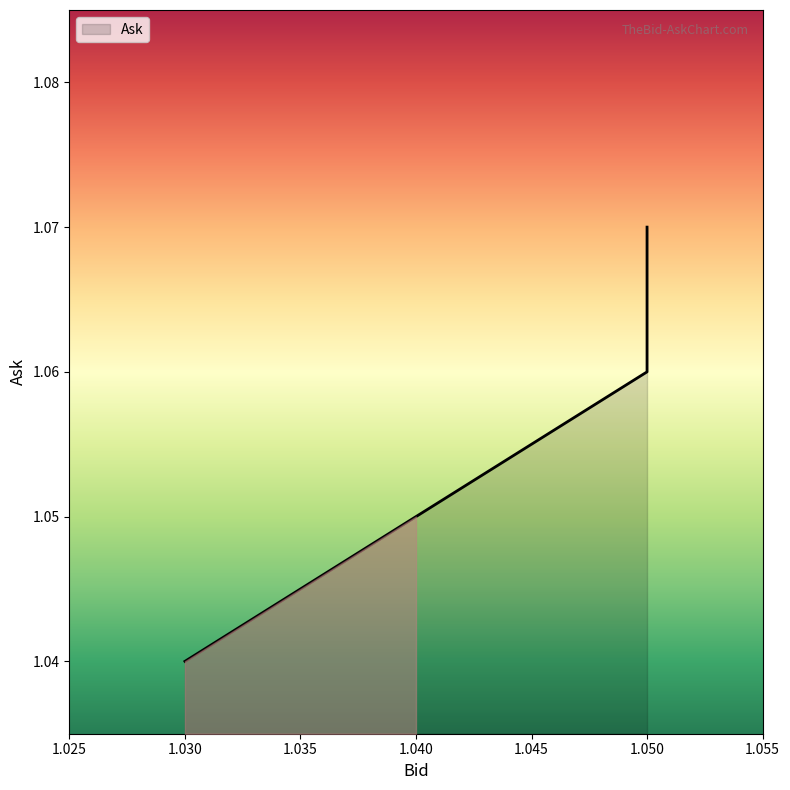

Read the value at 1.04.

1.1